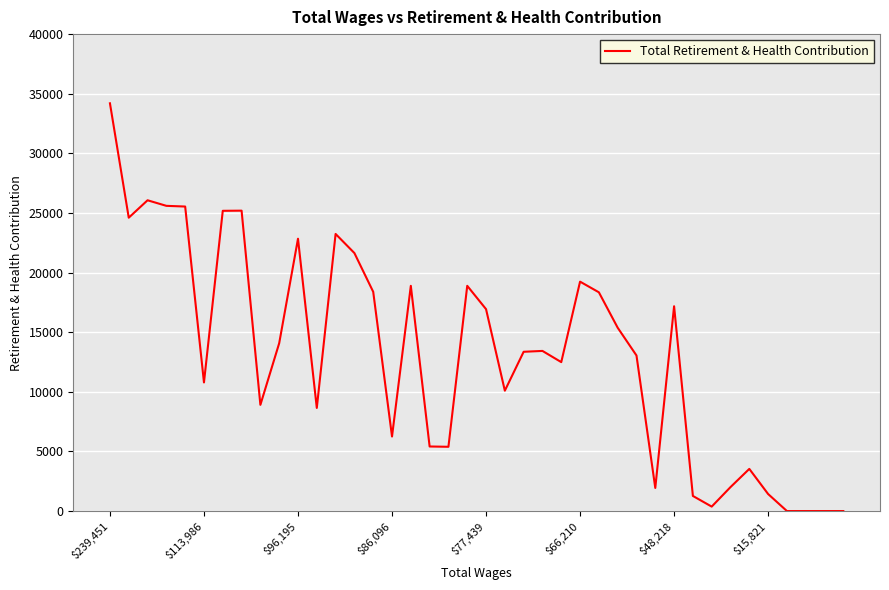

What is the greatest value displayed?

34197